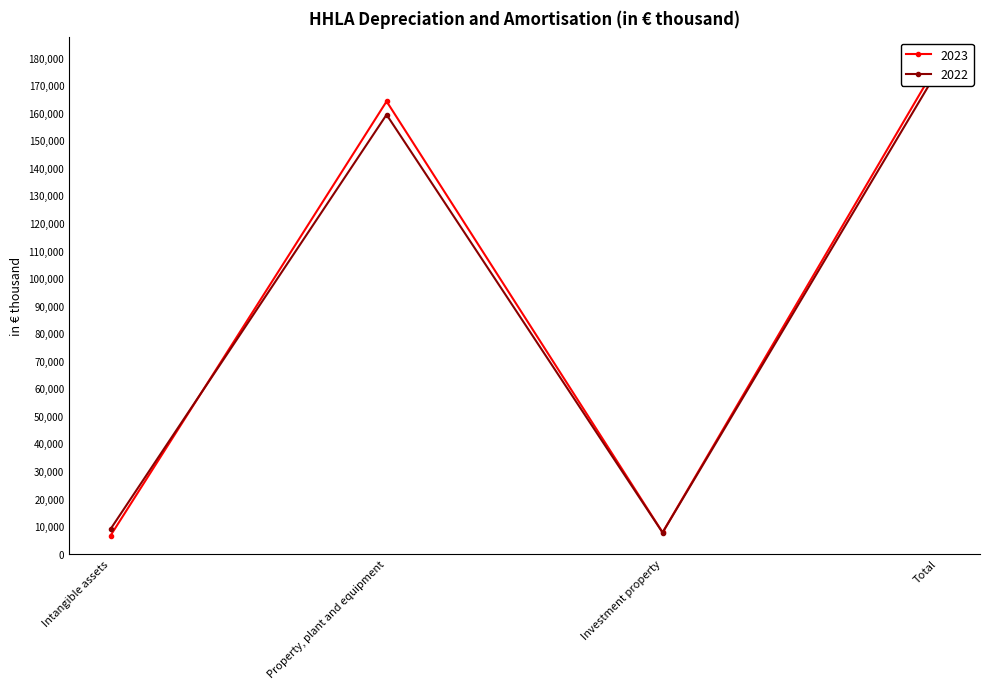

Which category has the highest value in the 2022 series?

Total